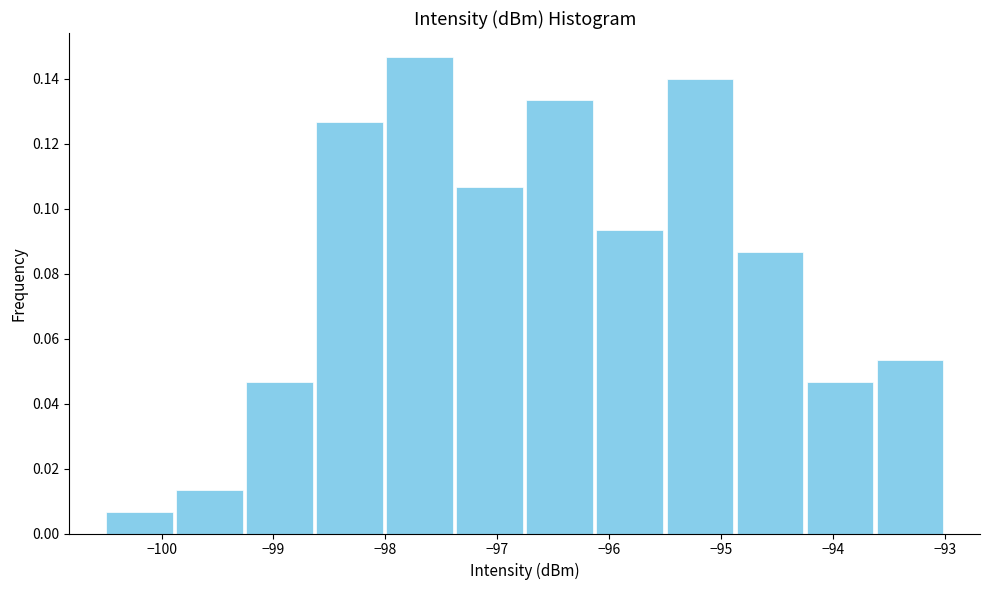

Reading left to right, list every bar in this chart as the range it spans on the x-axis followed by its height. Neither the bar edges nor the heights are printed on the chart, so give them approximately, as read against the axes.

-100.5 to -99.9: 0.006
-99.9 to -99.3: 0.014
-99.3 to -98.6: 0.046
-98.6 to -98.0: 0.126
-98.0 to -97.4: 0.146
-97.4 to -96.8: 0.106
-96.8 to -96.1: 0.134
-96.1 to -95.5: 0.094
-95.5 to -94.9: 0.140
-94.9 to -94.3: 0.086
-94.3 to -93.6: 0.046
-93.6 to -93.0: 0.054